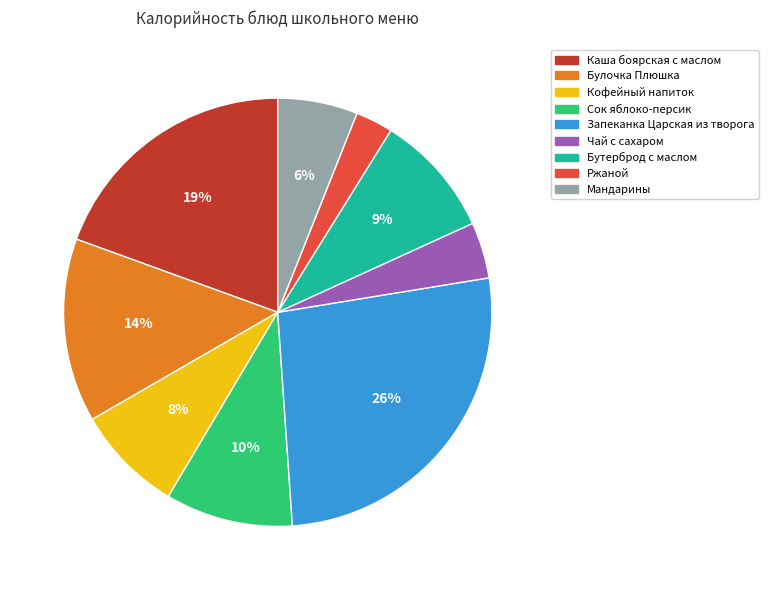

Which slice is the largest?

Запеканка Царская из творога